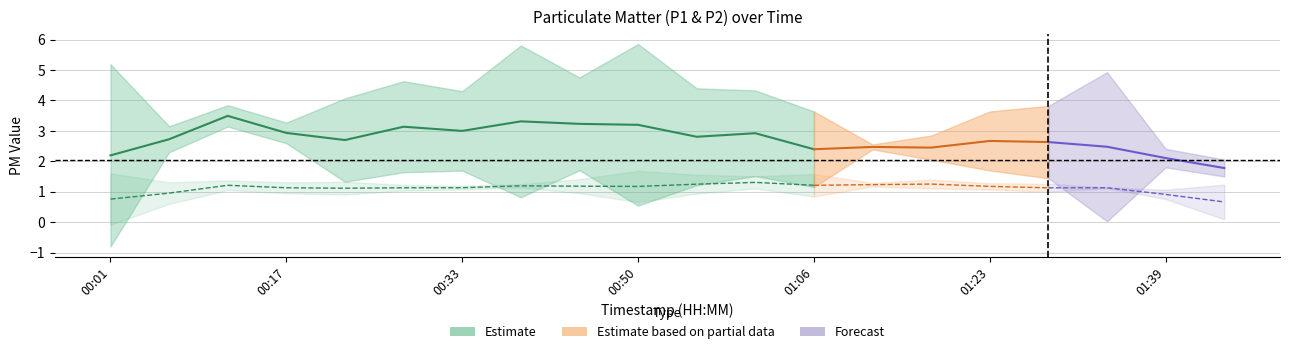

True or false: P1 has more than 1 points higher than both neighbors.

True